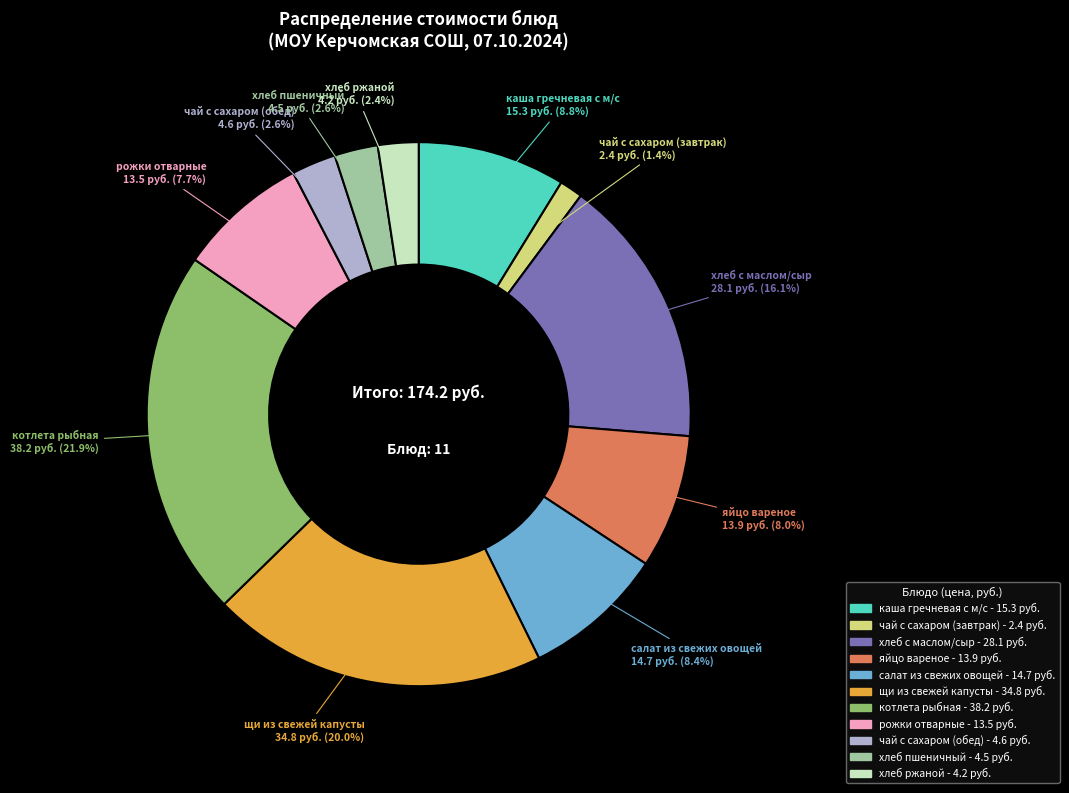

What percentage is the рожки отварные slice, to the nearest percent?

8%